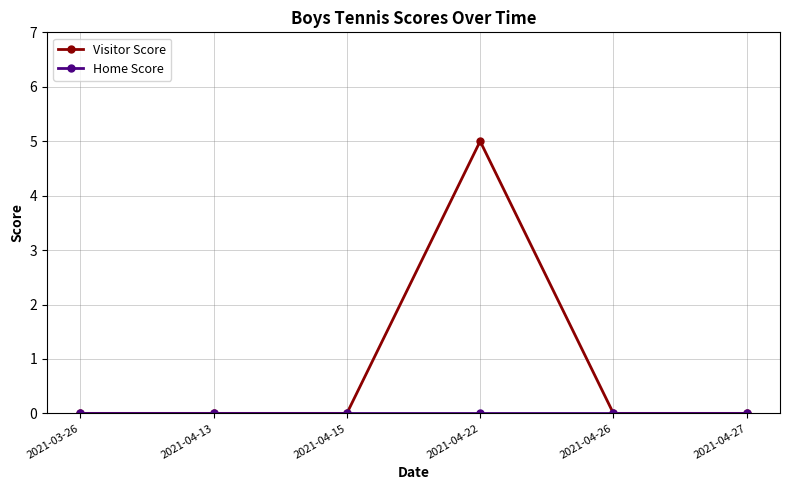

What is the difference between the maximum and minimum values in the Visitor Score series?

5